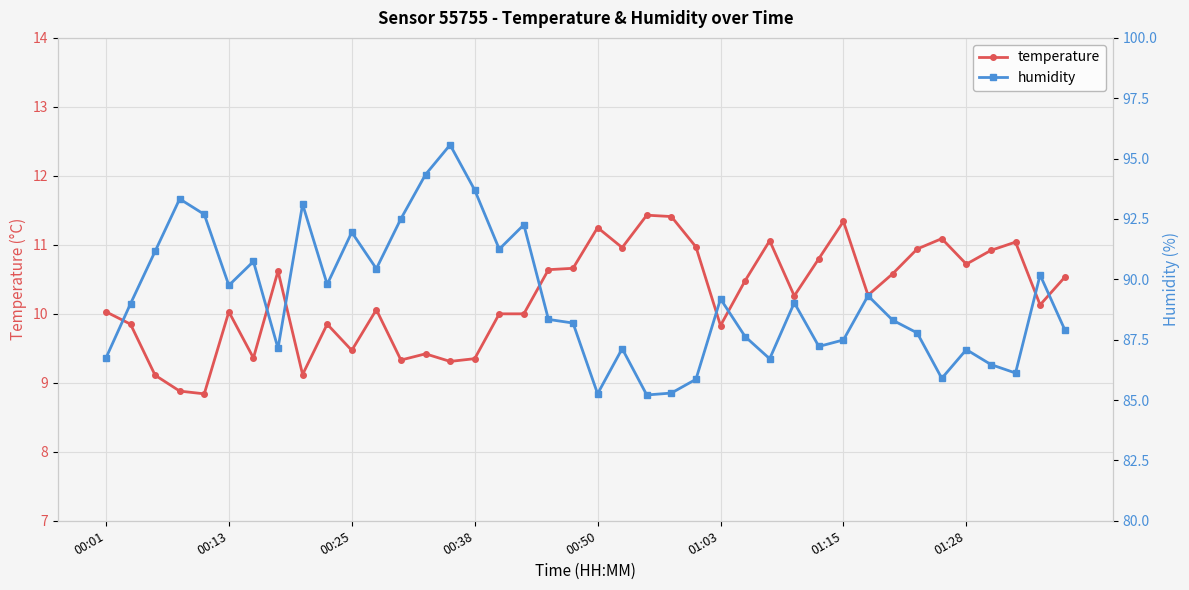

Where is the first local maximum for temperature?

00:13